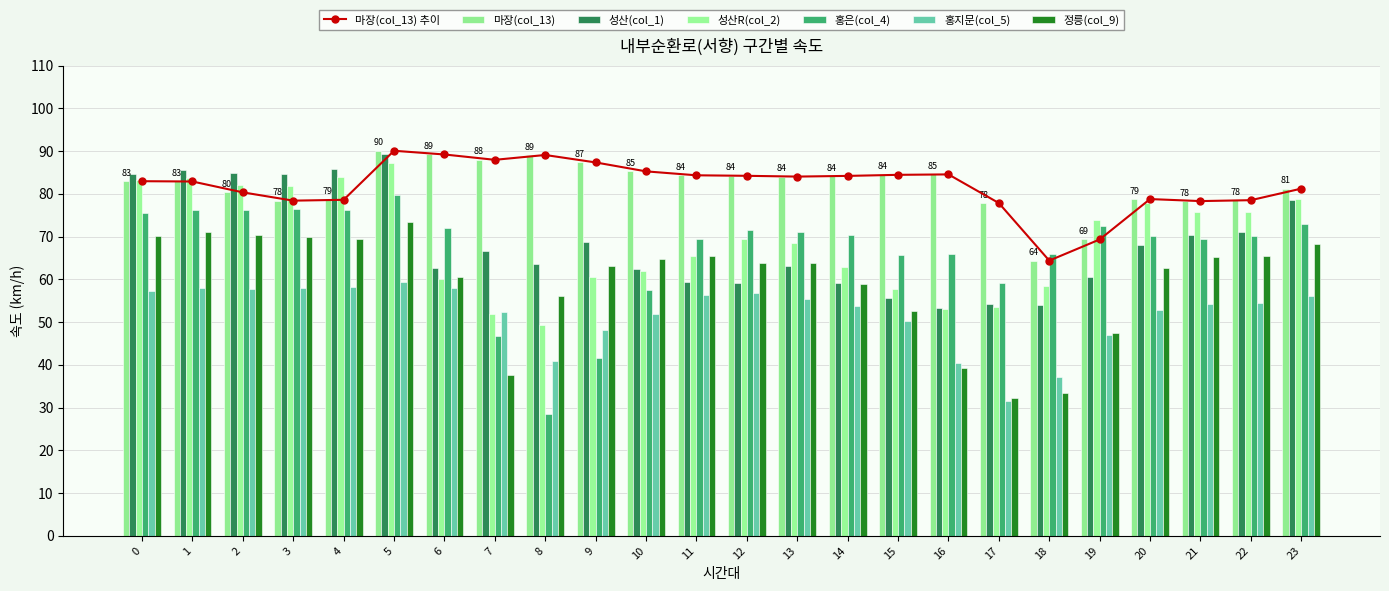

What is the sum of all 마장(col_13) values?

1965.9